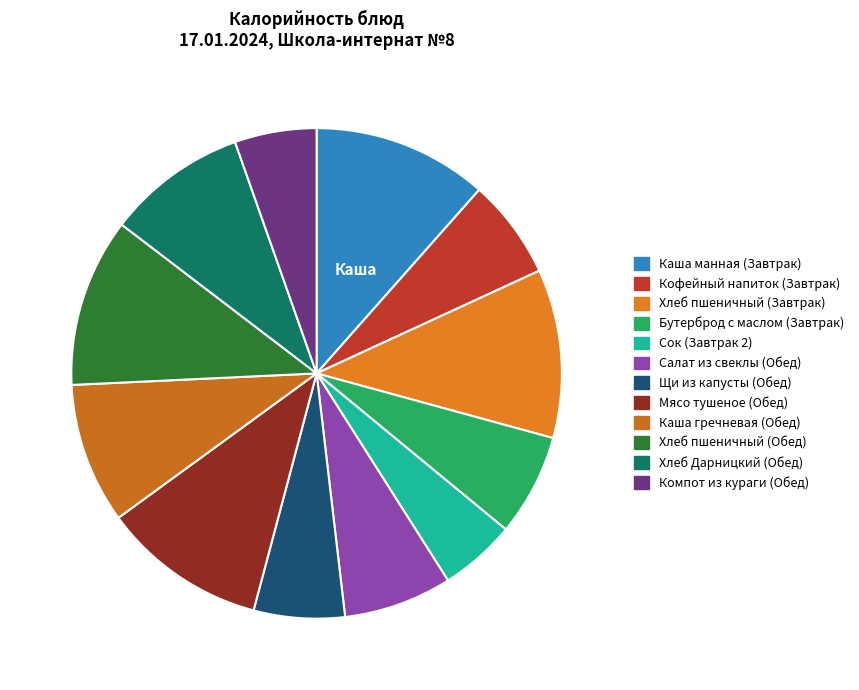

To the nearest percent, what percentage of the pie is Хлеб пшеничный (Завтрак)?

11%